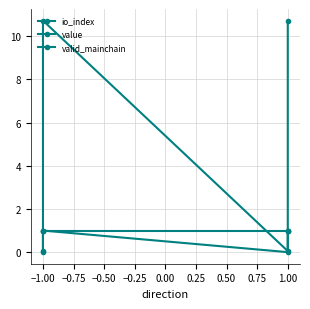

At which category is the sum across all series the highest?

−1.00